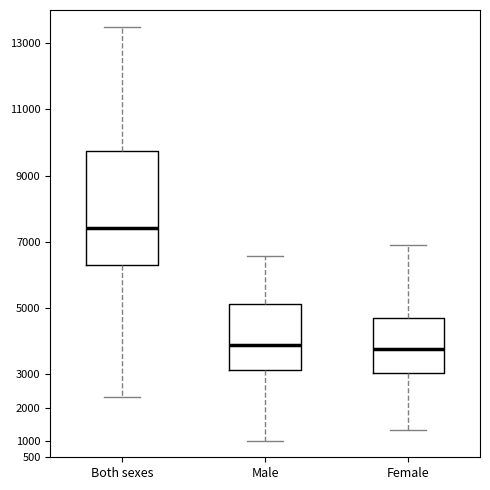

Which box is the tallest, from its lower edge to its upper edge?

Both sexes